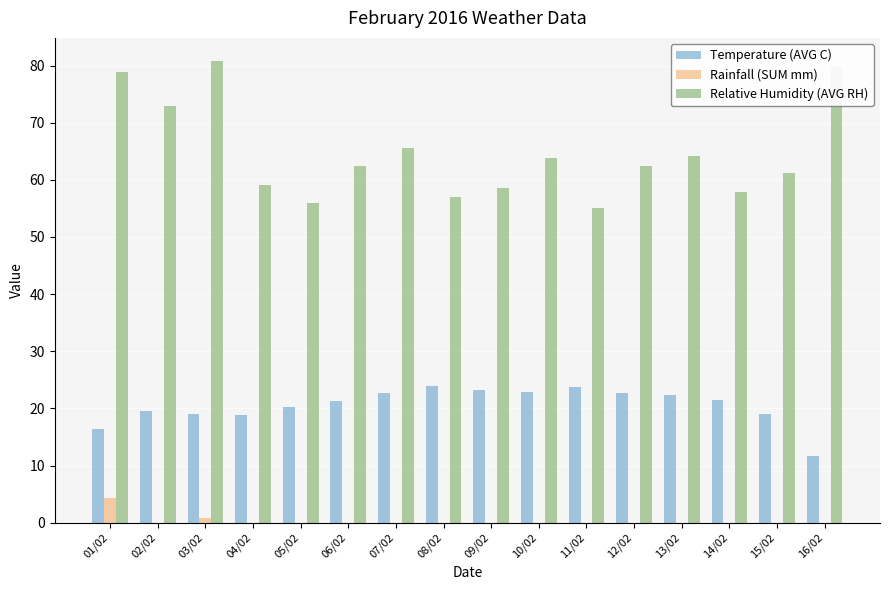

What is the total value across all series at 06/02?

83.8